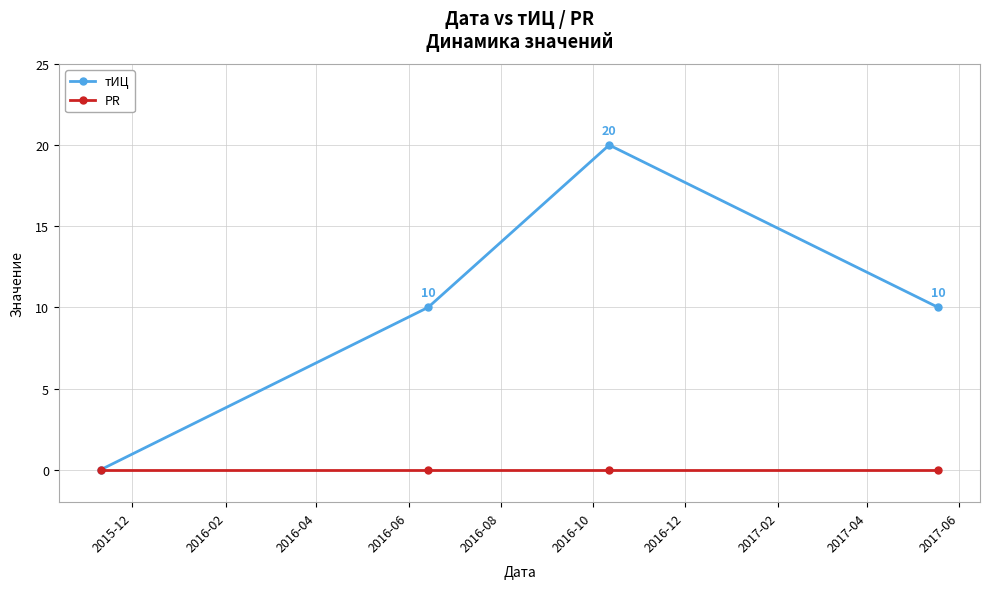

Which series has the largest range (max minus min)?

тИЦ